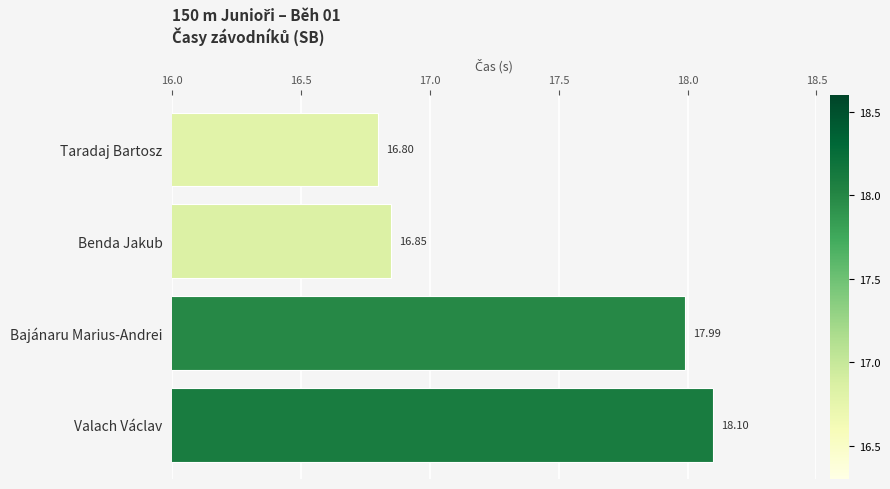

Where is the data nearest to the value 17?

Benda Jakub